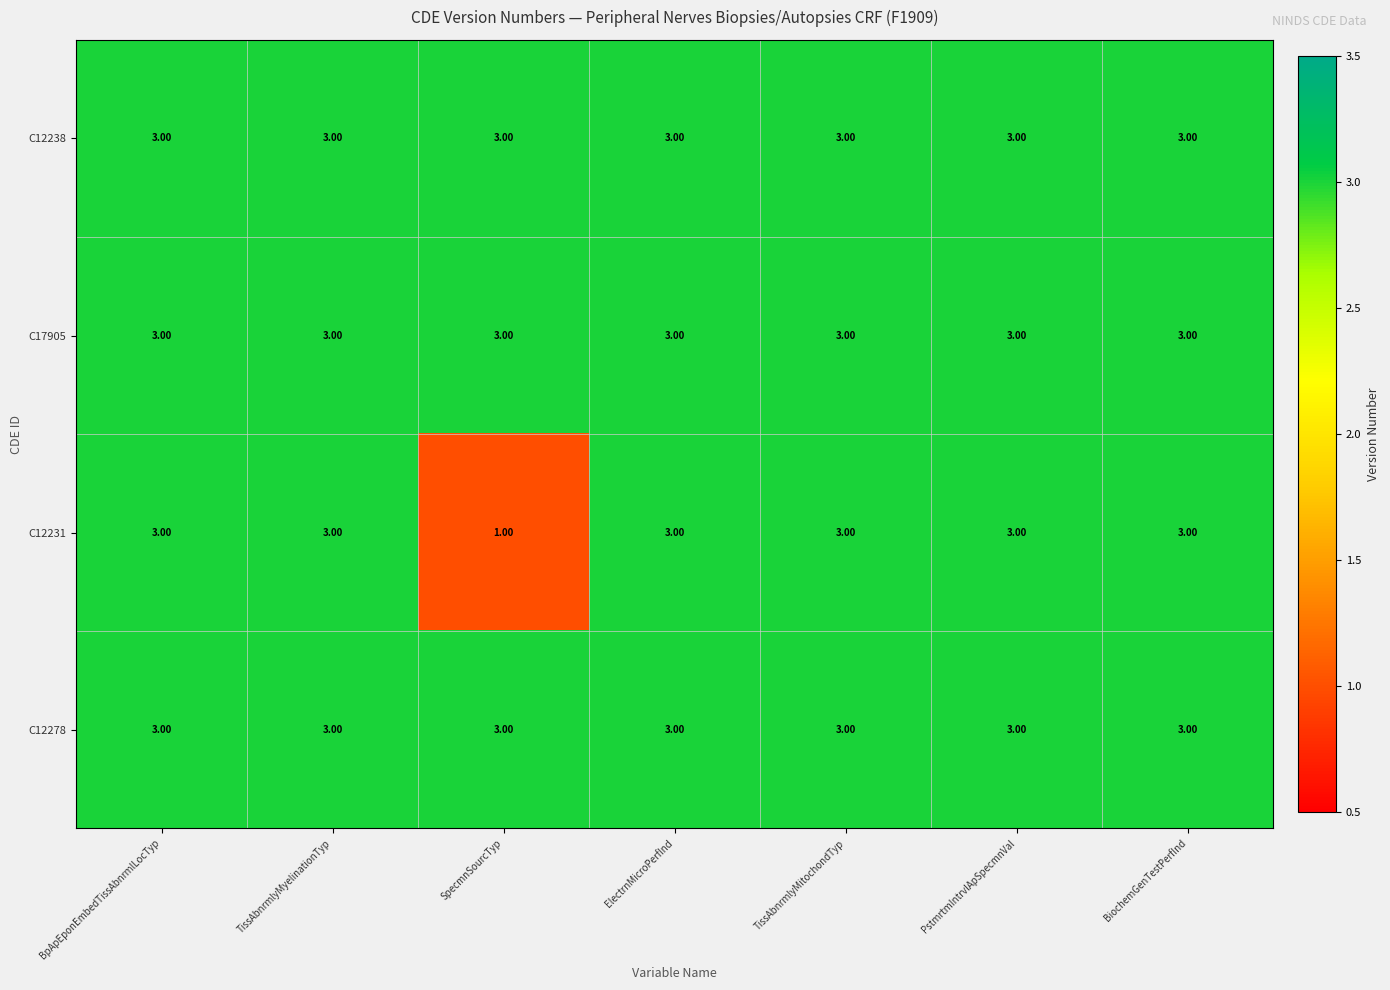

What is the total value across all series at SpecmnSourcTyp?

10